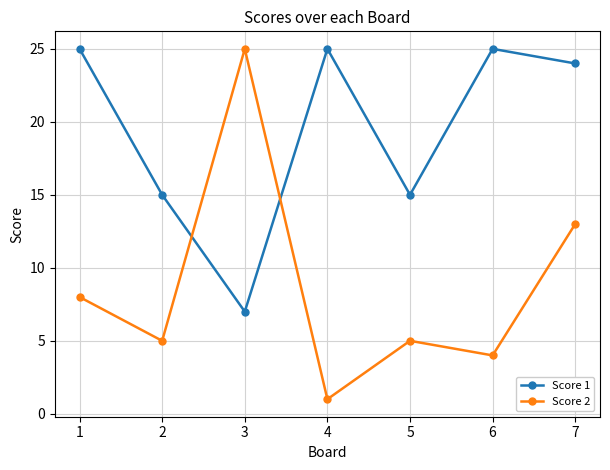

Which series ends up on top after the final intersection of Score 2 and Score 1?

Score 1